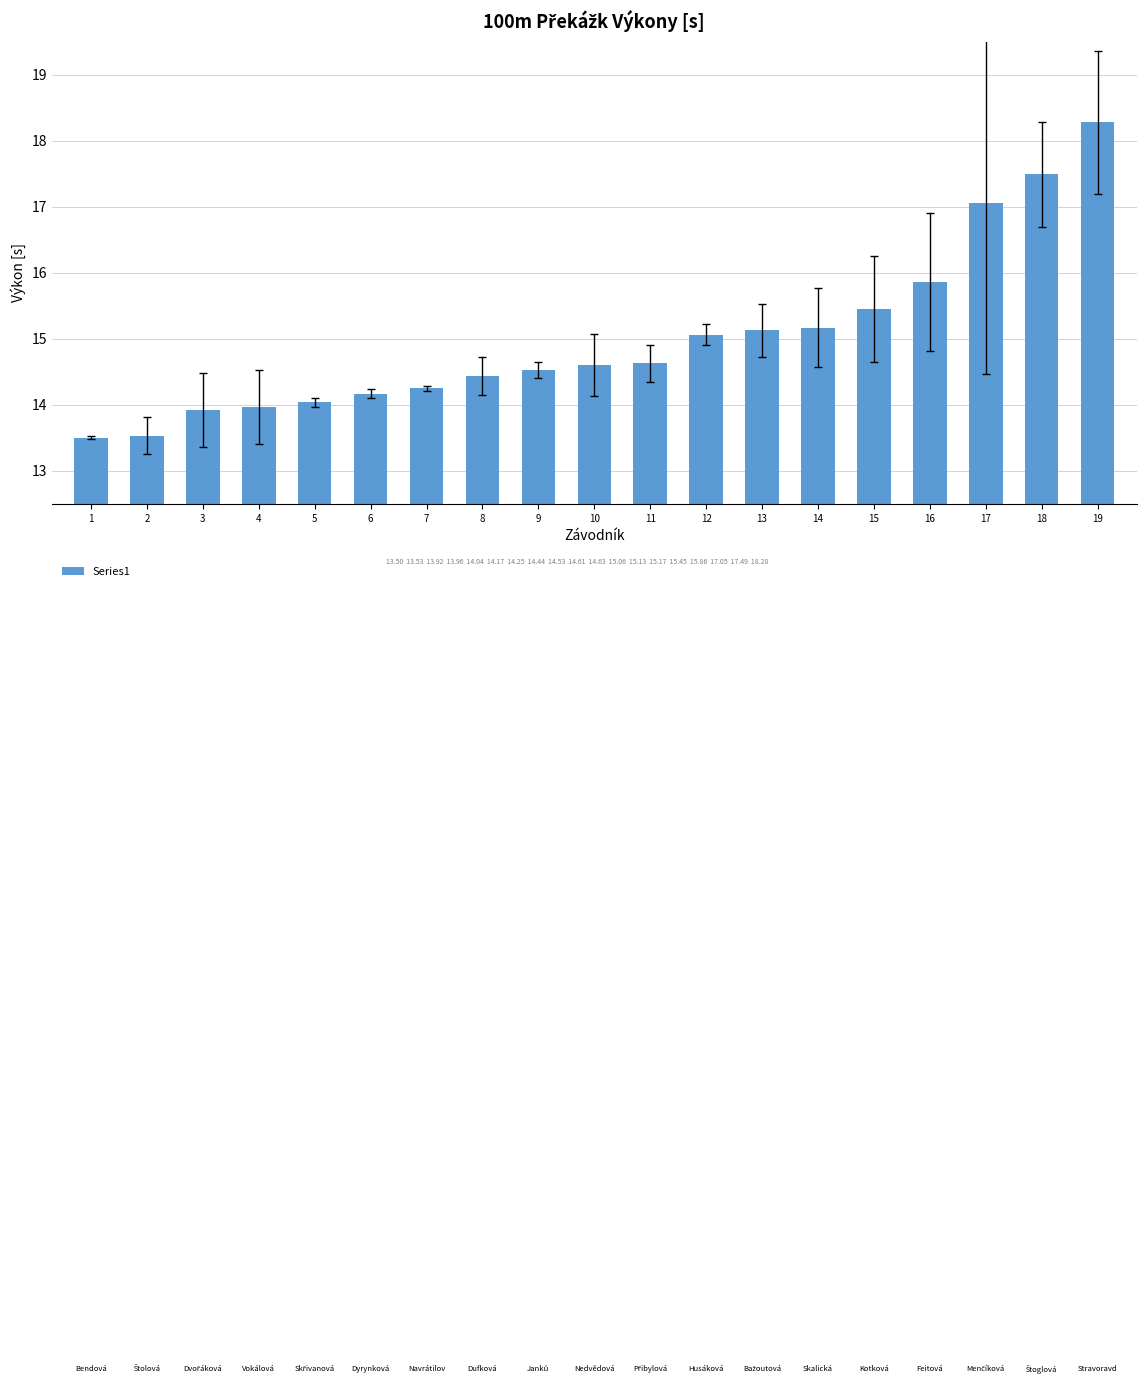

What is the change in value from 7 to 9?

+0.3